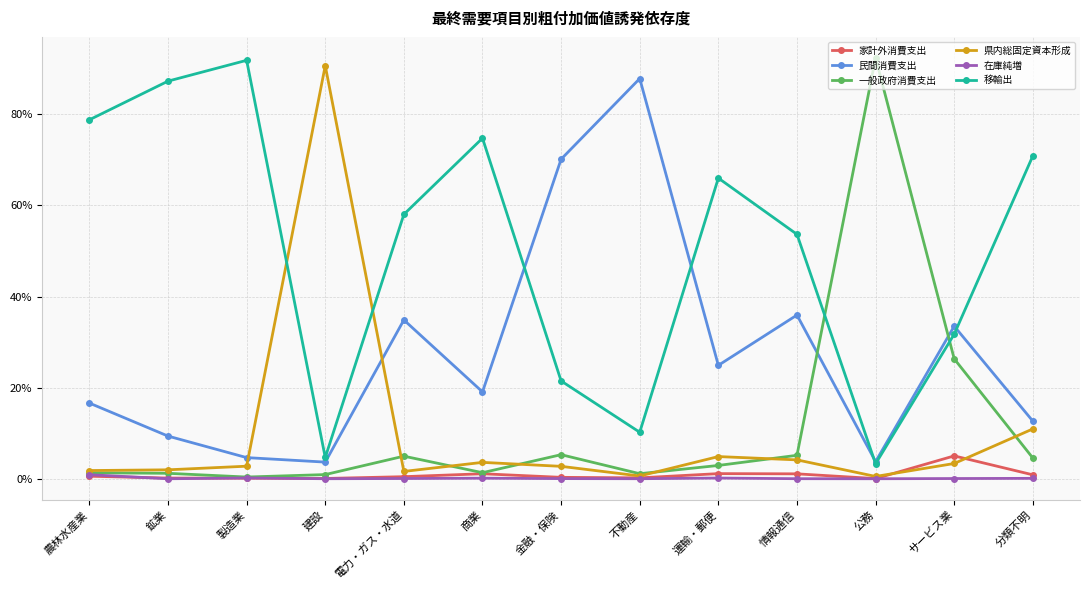

Does the chart display data point markers on the line(s)?

Yes